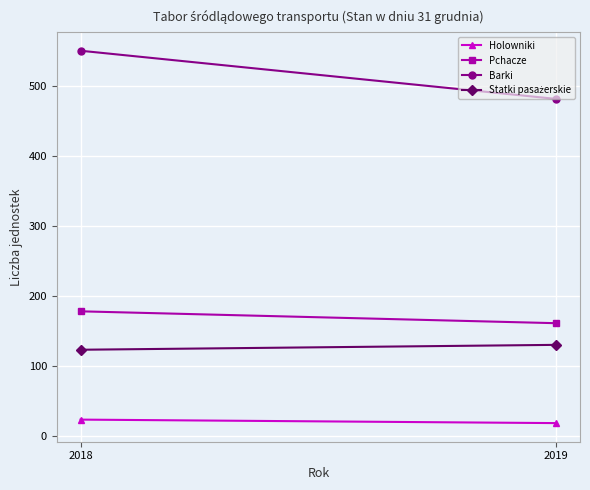

List the series in order of their peak value, lowest first.

Holowniki, Statki pasażerskie, Pchacze, Barki